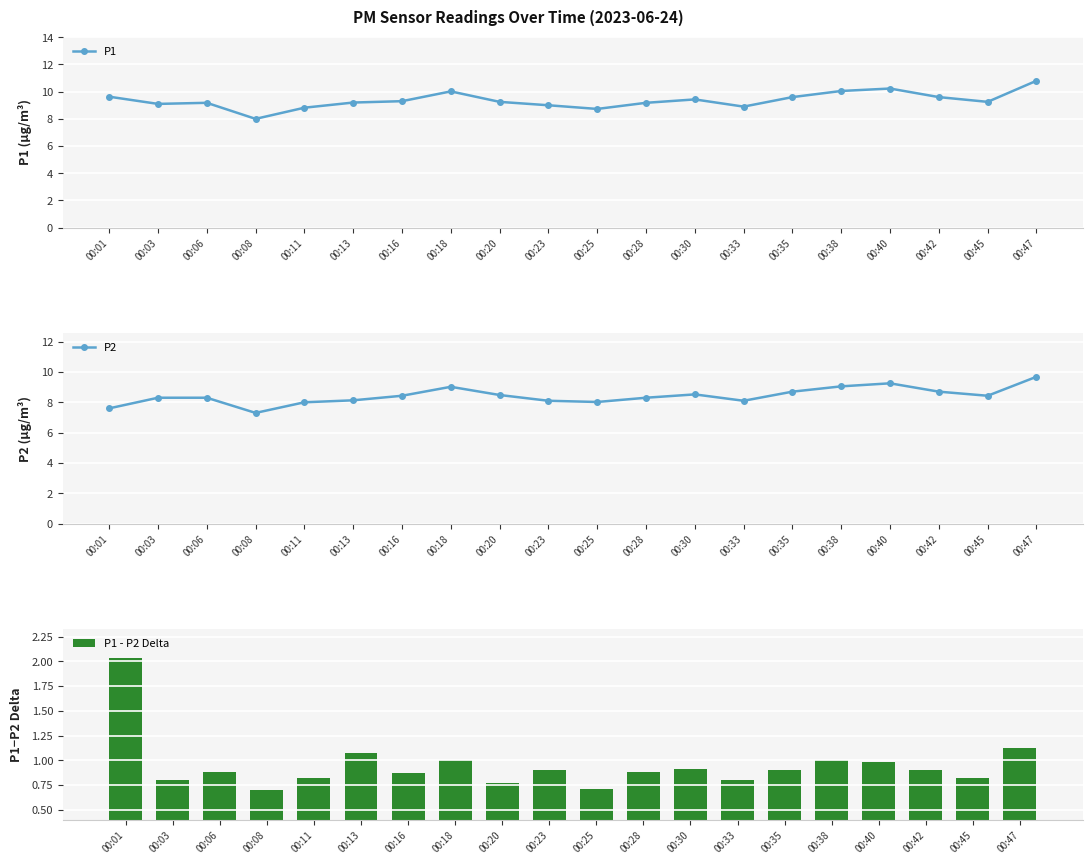

Which series has the widest spread of values?

P1